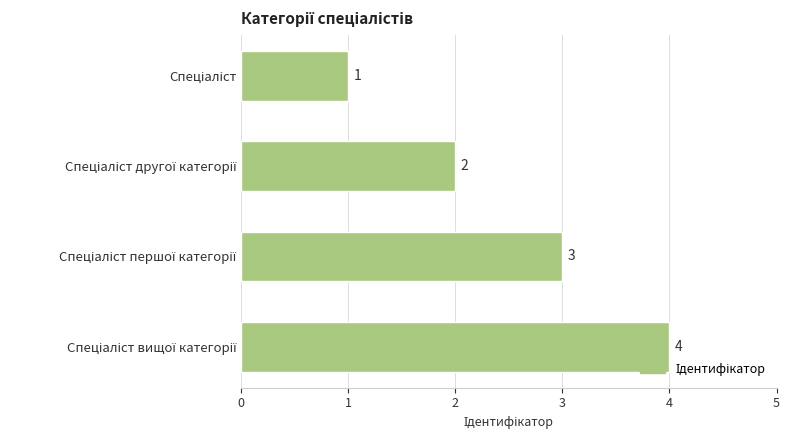

What is the sum of all values?

10